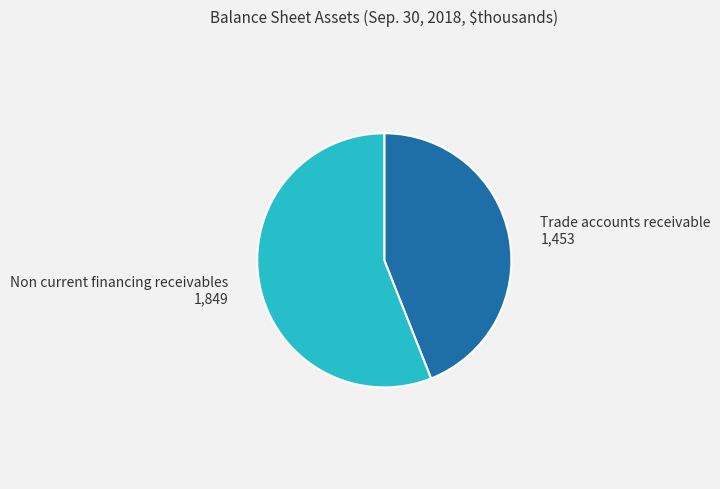

How many segments does this pie chart have?

2